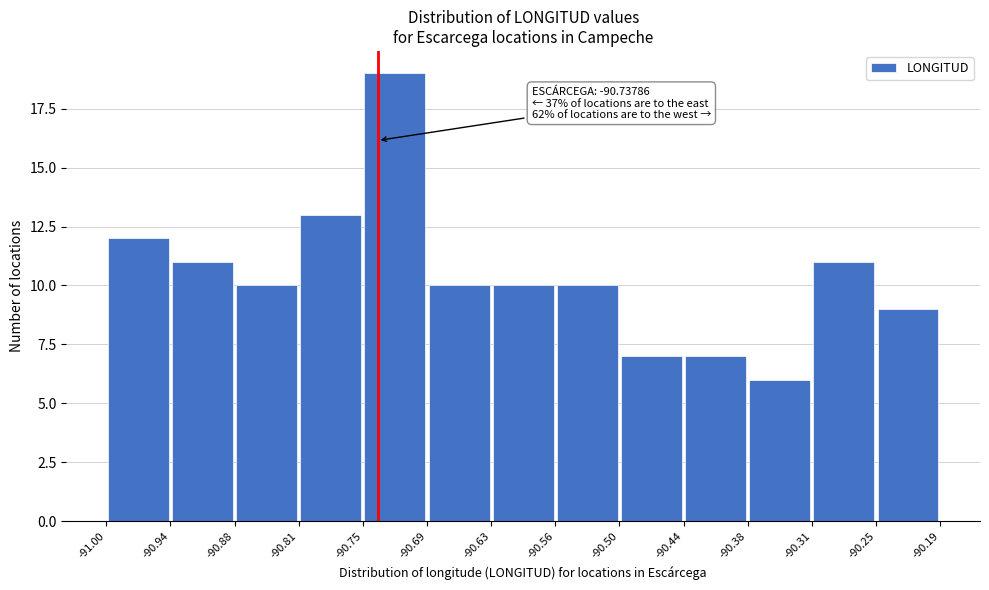

Over which range of the x-axis is the bar tallest?

-90.75 to -90.69